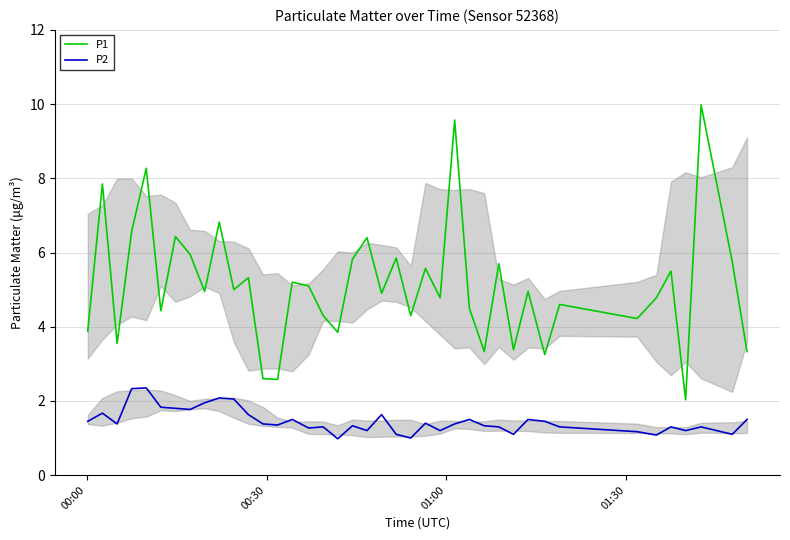

Reading left to right, extract all data points from this chart.

P1: 3.9	7.8	3.5	6.6	8.3	4.4	6.4	6.0	5.0	6.8	5.0	5.3	2.6	2.6	5.2	5.1	4.3	3.9	5.8	6.4	4.9	5.8	4.3	5.6	4.8	9.6	4.5	3.3	5.7	3.4	5.0	3.2	4.6	4.2	4.8	5.5	2.0	10.0	5.8	3.3
P2: 1.4	1.7	1.4	2.3	2.4	1.8	1.8	1.8	1.9	2.1	2.0	1.6	1.4	1.4	1.5	1.3	1.3	1.0	1.3	1.2	1.6	1.1	1.0	1.4	1.2	1.4	1.5	1.3	1.3	1.1	1.5	1.4	1.3	1.2	1.1	1.3	1.2	1.3	1.1	1.5